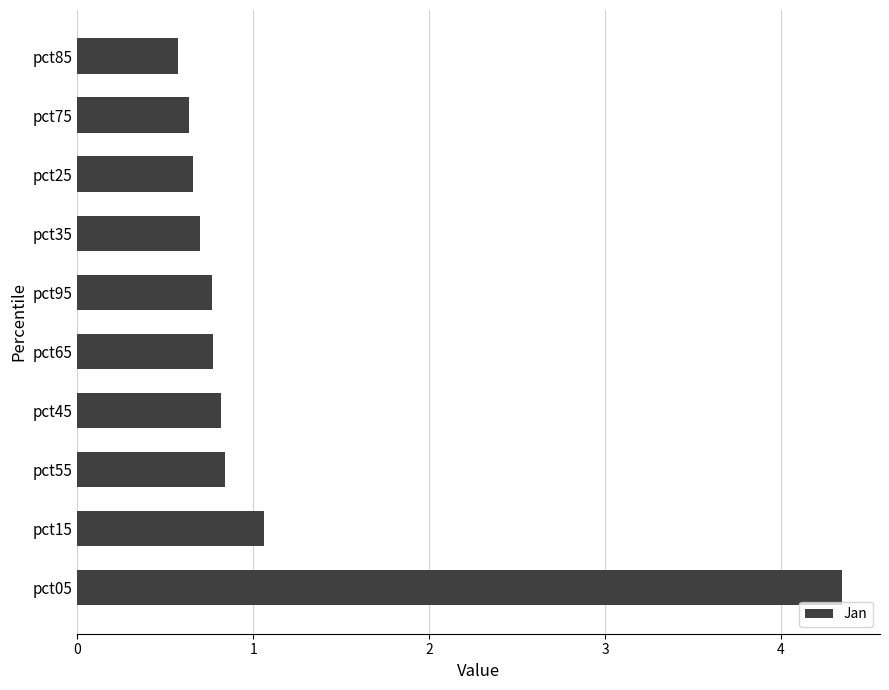

What is the sum of the values at pct05 and pct45?

5.2